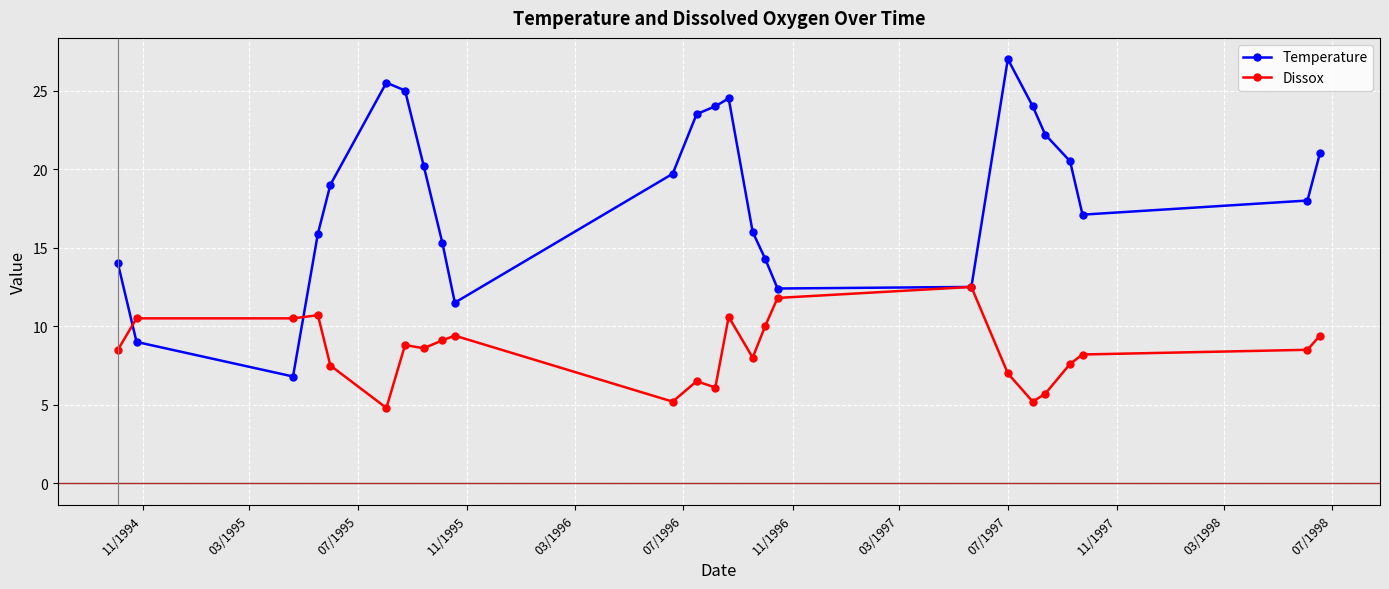

What is the minimum value shown in the chart?

4.8